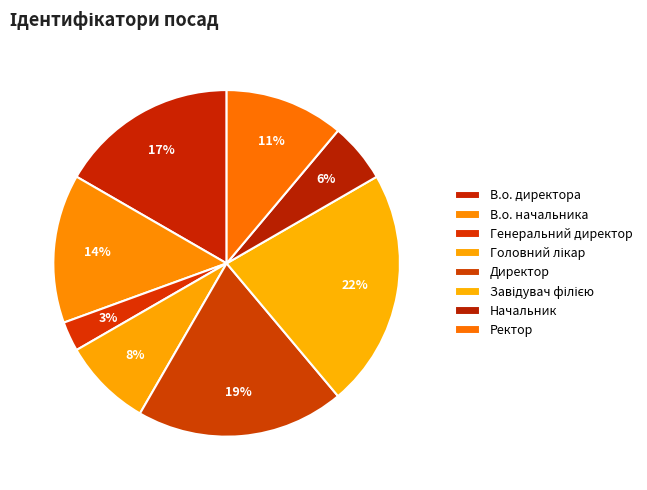

What is the largest slice in the pie chart?

Завідувач філією